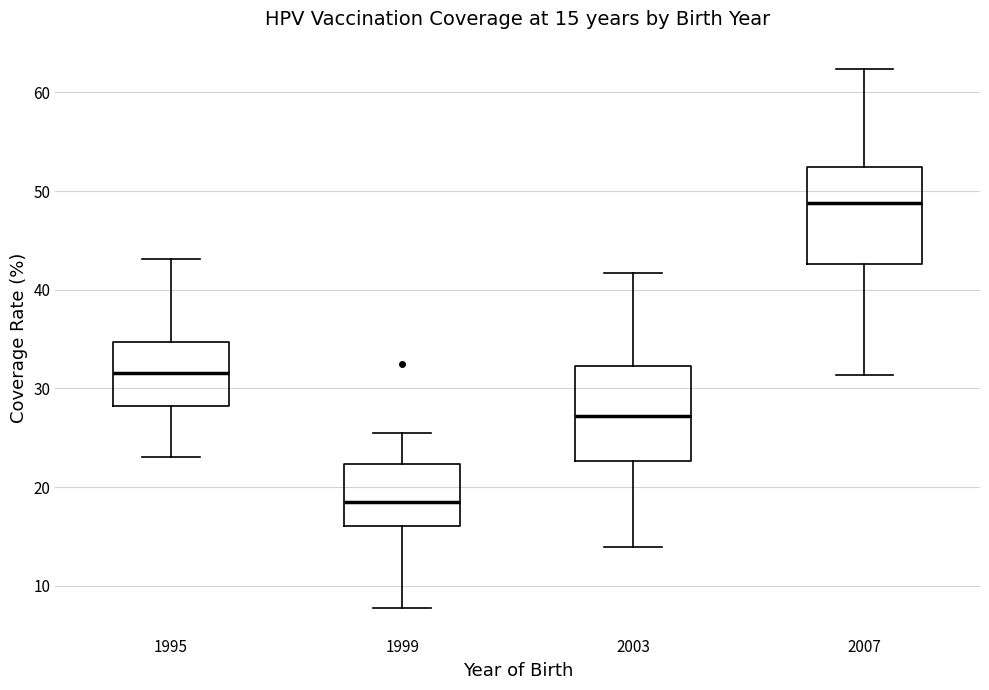

Which box has the highest median line?

2007